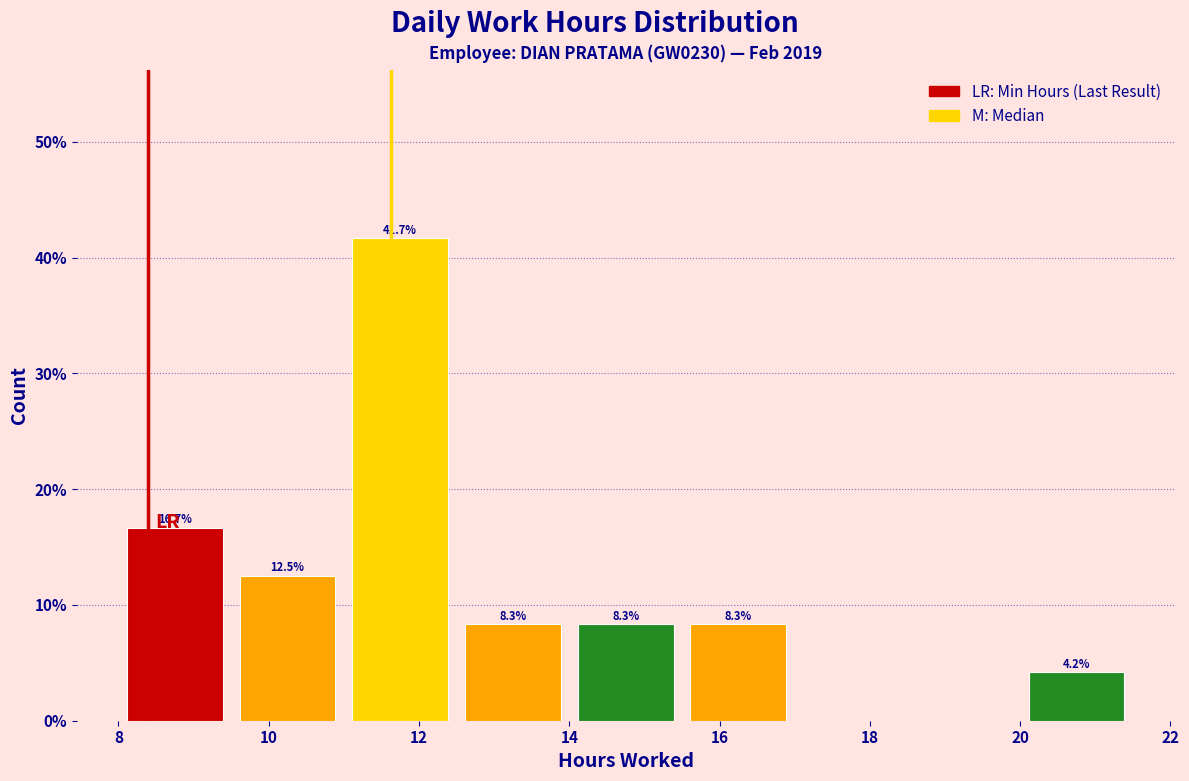

Which range on the x-axis has the tallest bar?

11.0 to 12.5